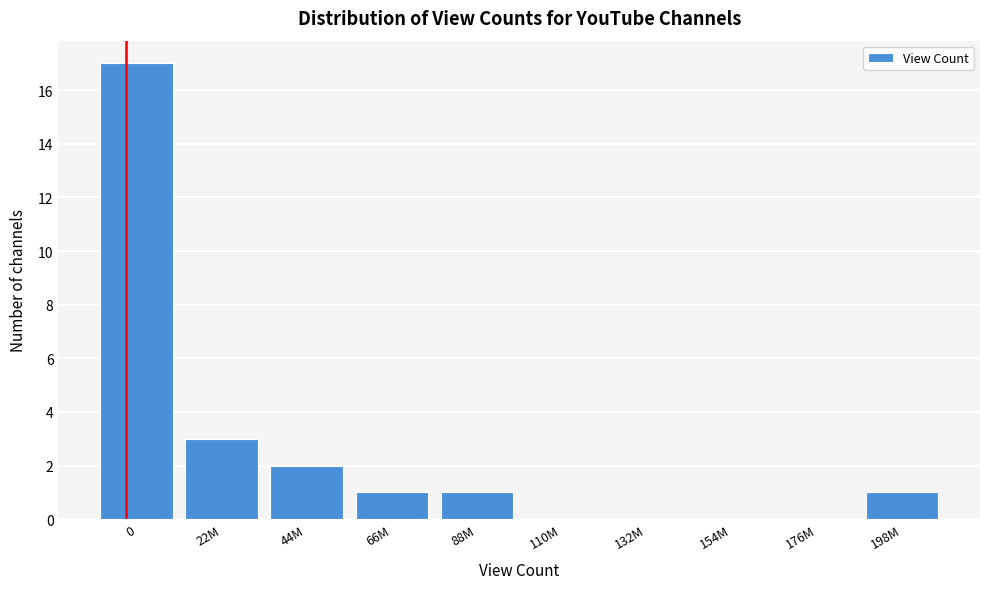

Reading right to left, list all the values displayed in this chart.

198M=1	176M=0	154M=0	132M=0	110M=0	88M=1	66M=1	44M=2	22M=3	0=17